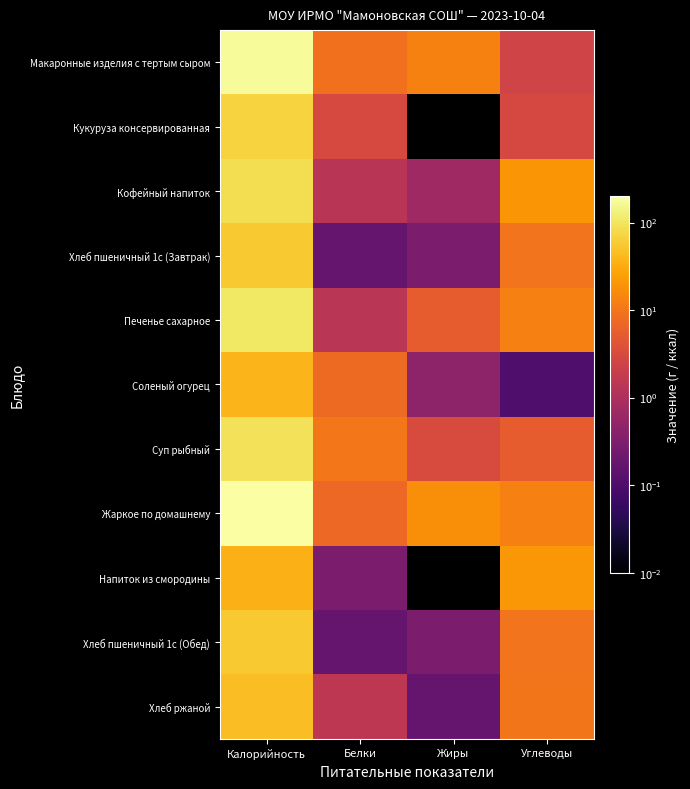

What is the spread (max minus min) of values at Калорийность?

164.0